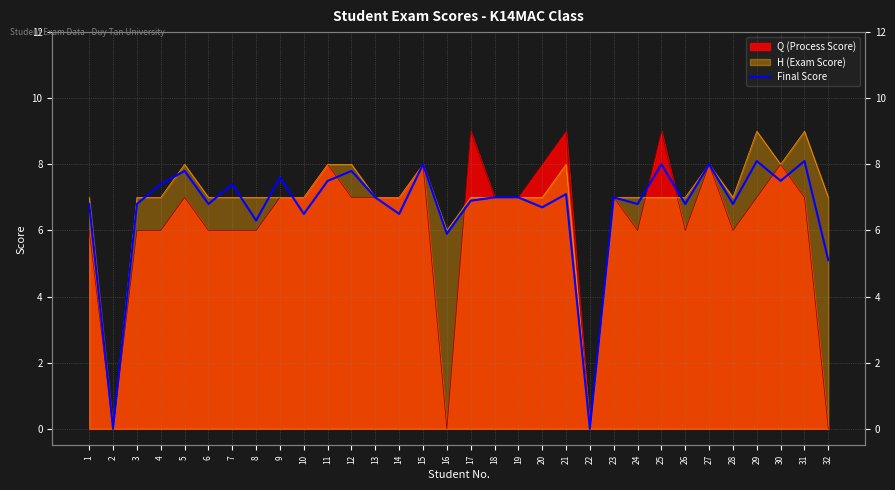

Where is the first local maximum?

5